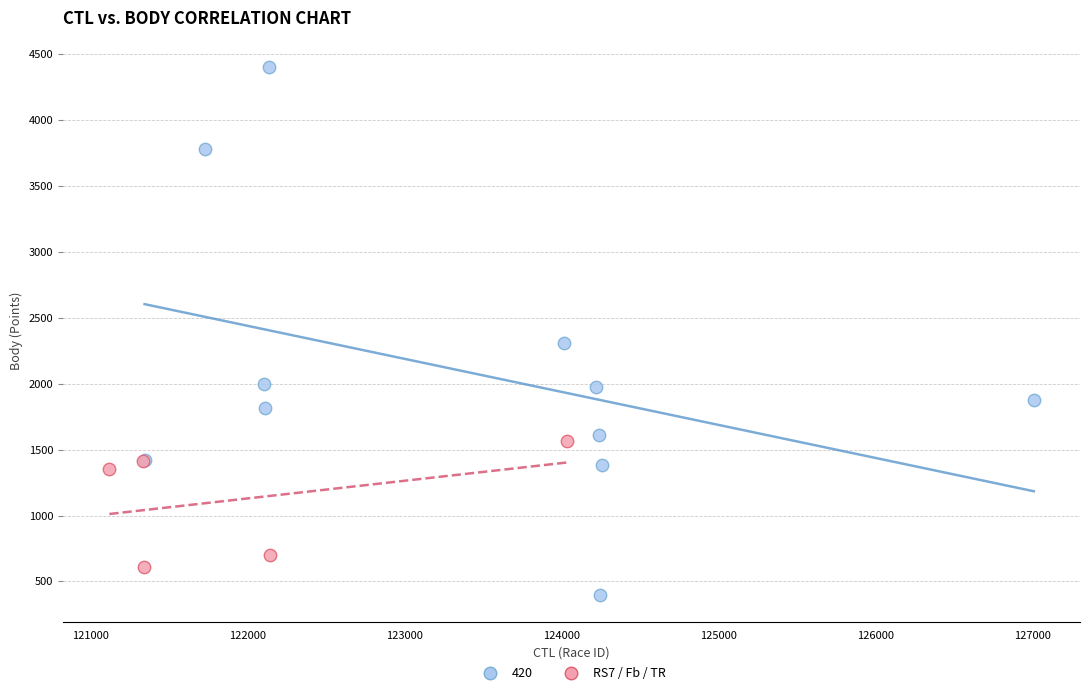

Which series contains the highest Y value?

420